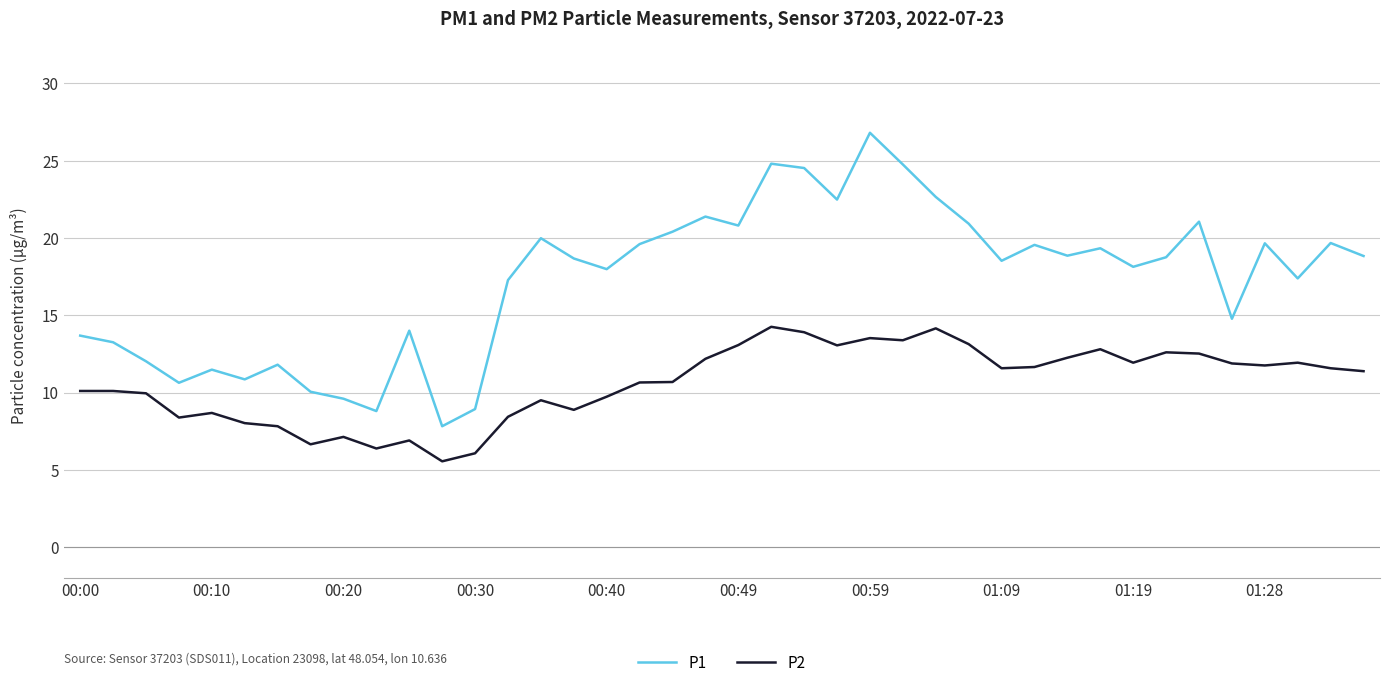

True or false: P1 has more than 0 interior local peaks.

True